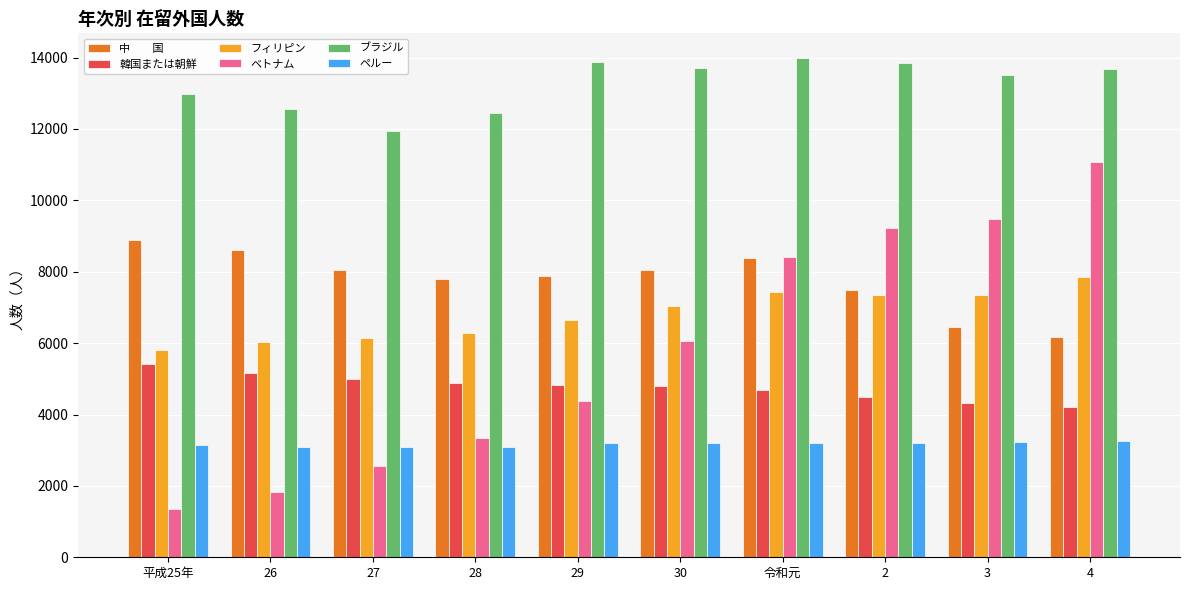

What is the difference between the highest and lowest values at 4?

10411